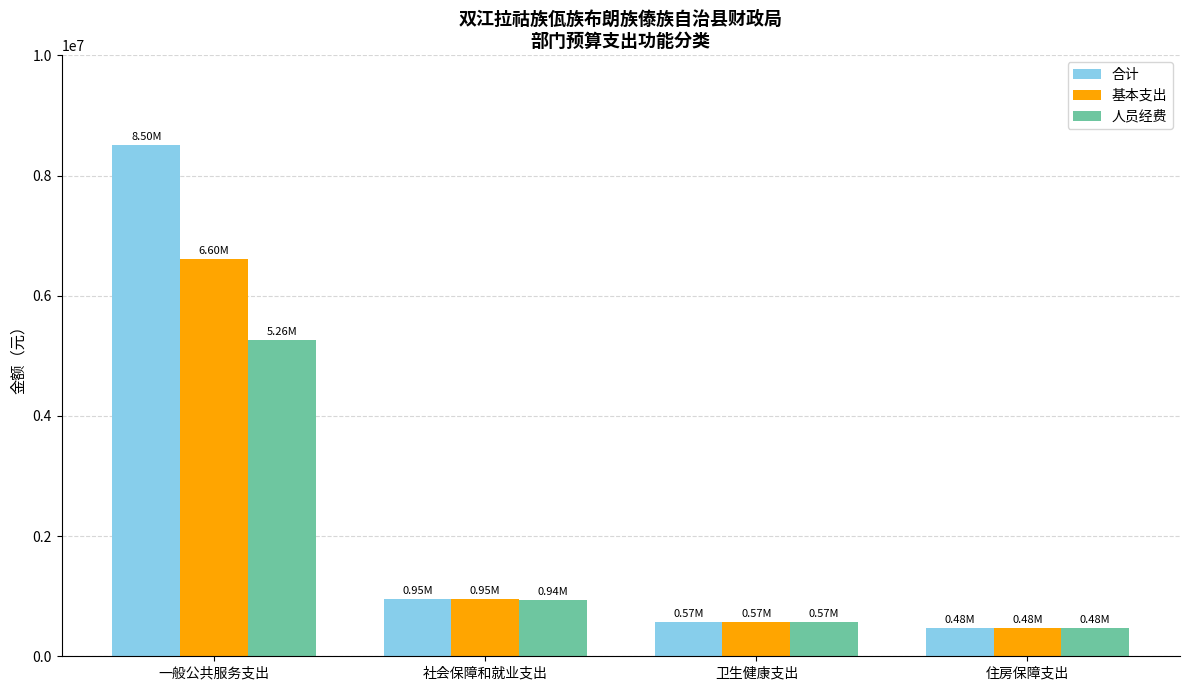

What is the sum of all 基本支出 values?

8592958.0